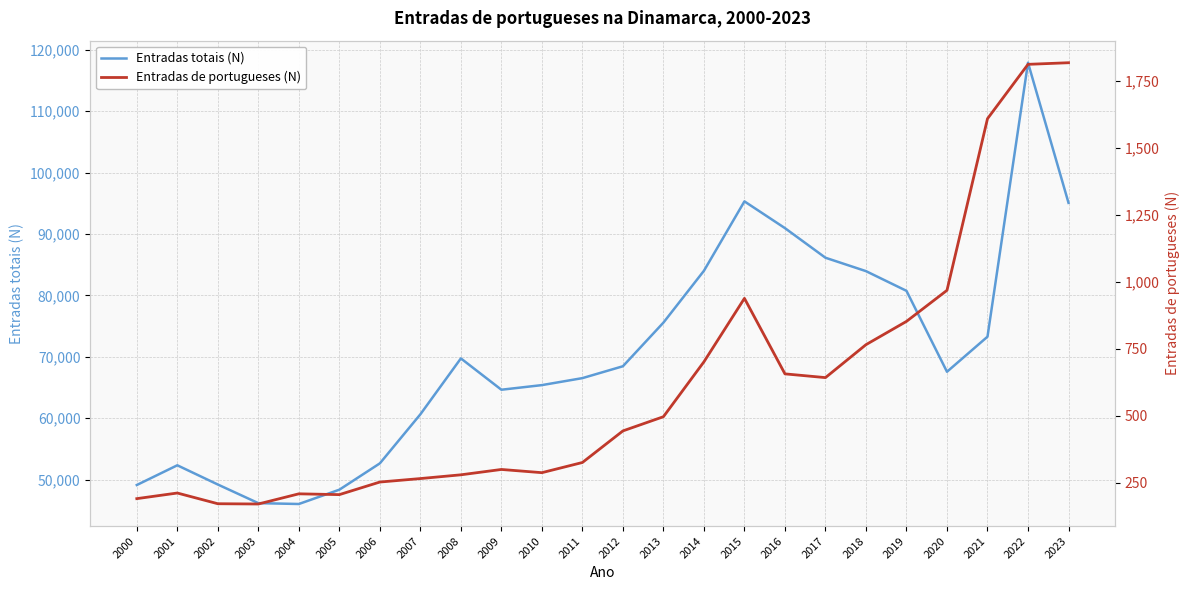

List the series in order of their overall mean, highest first.

Entradas totais (N), Entradas de portugueses (N)